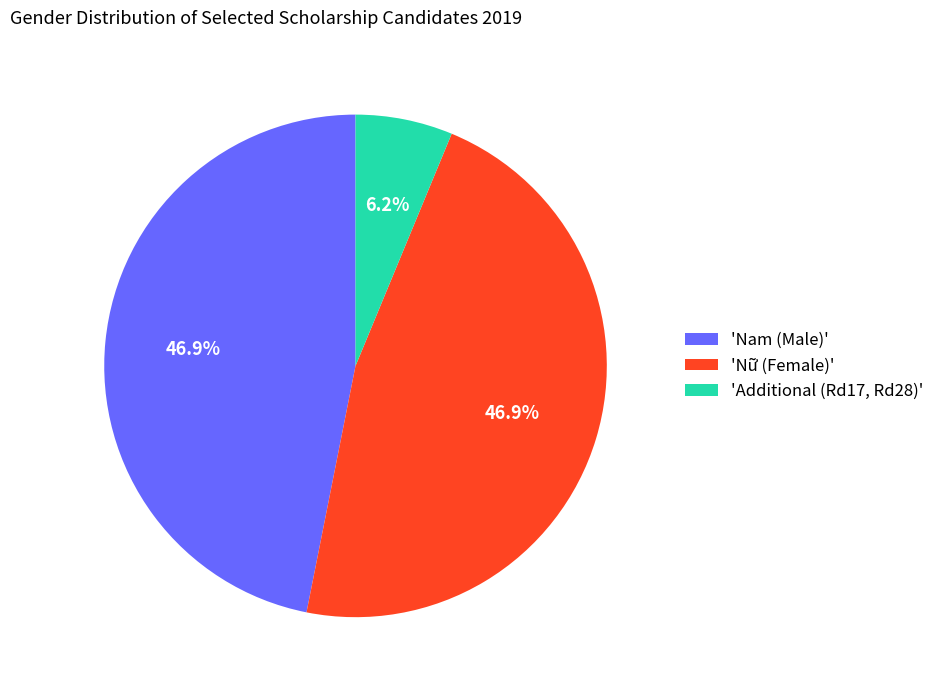

To the nearest percent, what is the average slice percentage?

33%